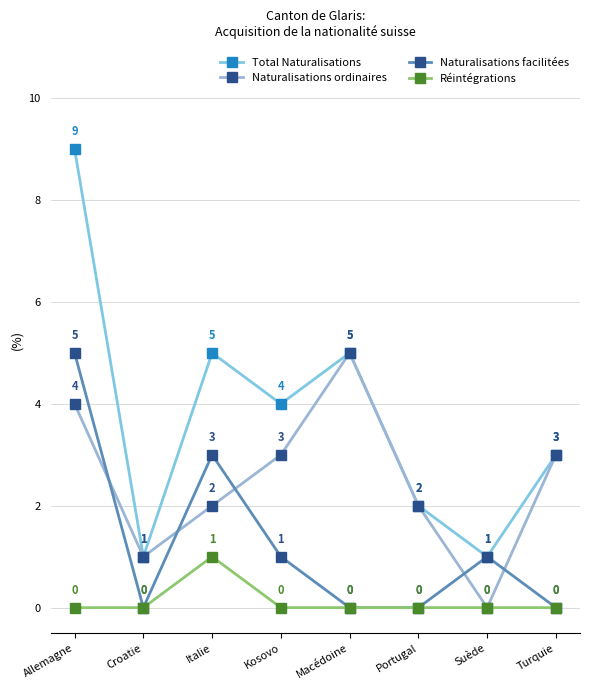

Which series has the largest total across all categories?

Total Naturalisations